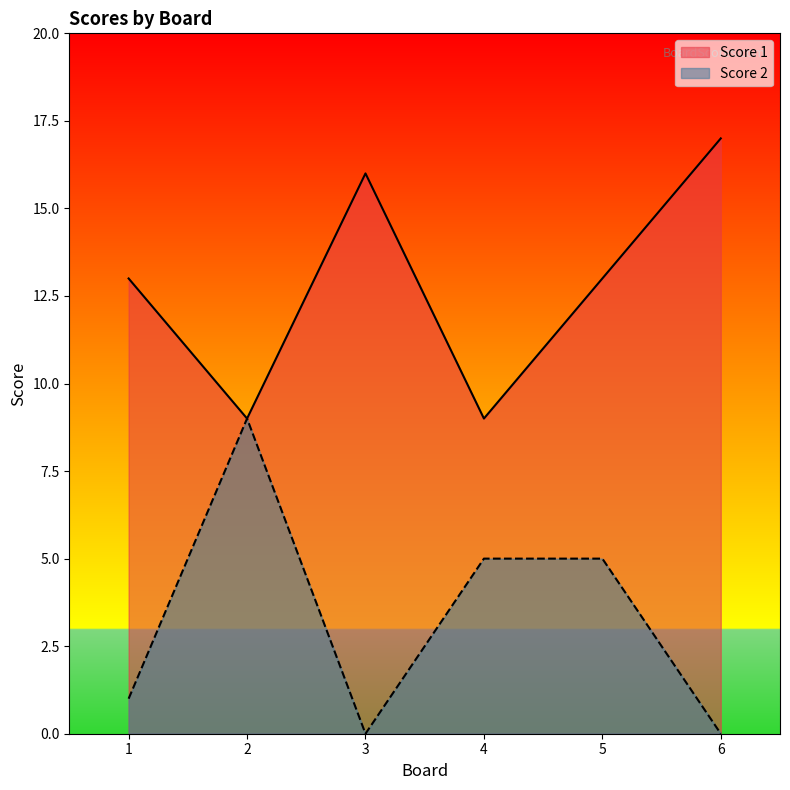

Read the Score 1 value at 5.

13